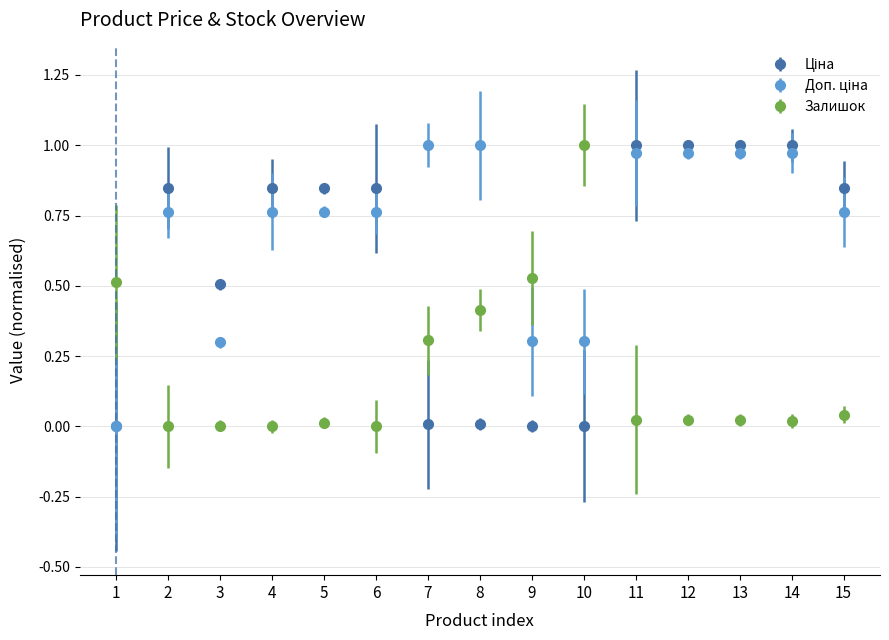

True or false: Залишок has more than 0 points higher than both neighbors.

True